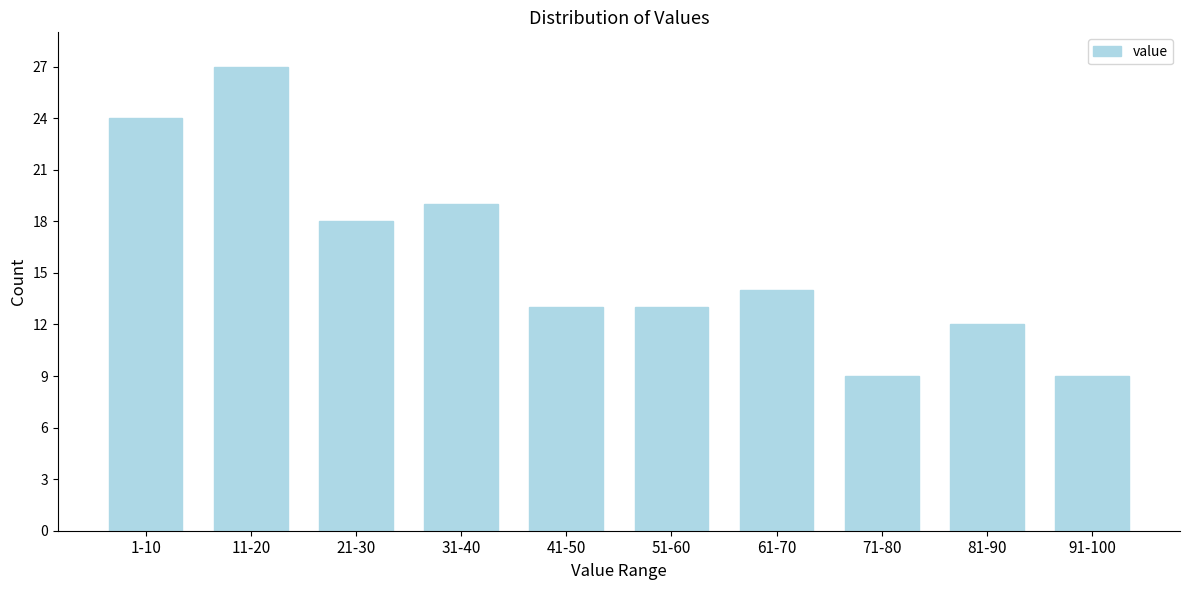

Reading right to left, transcribe all the data shown in this chart.

91-100=9	81-90=12	71-80=9	61-70=14	51-60=13	41-50=13	31-40=19	21-30=18	11-20=27	1-10=24